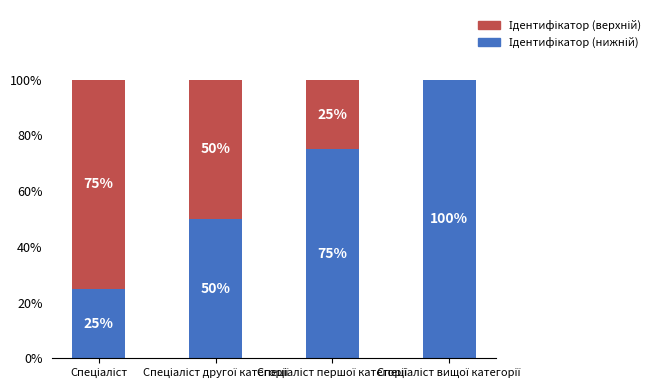

Are the bars horizontal?

No